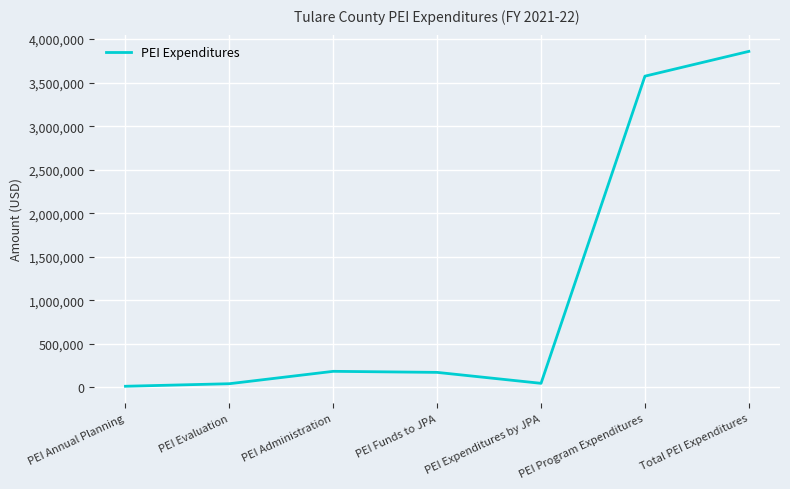

What is the average value?

1127037.1